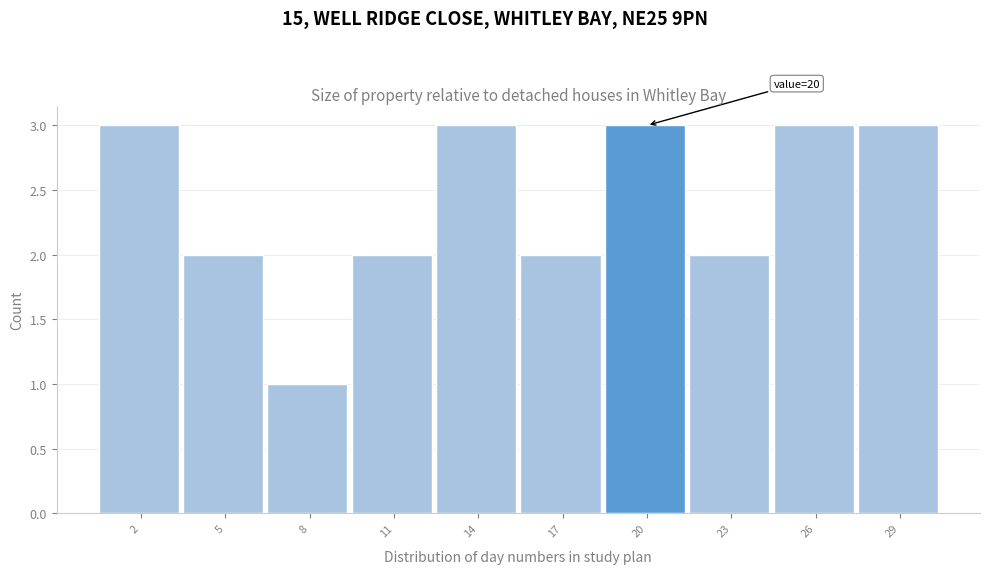

Reading right to left, extract all data points from this chart.

29=3	26=3	23=2	20=3	17=2	14=3	11=2	8=1	5=2	2=3